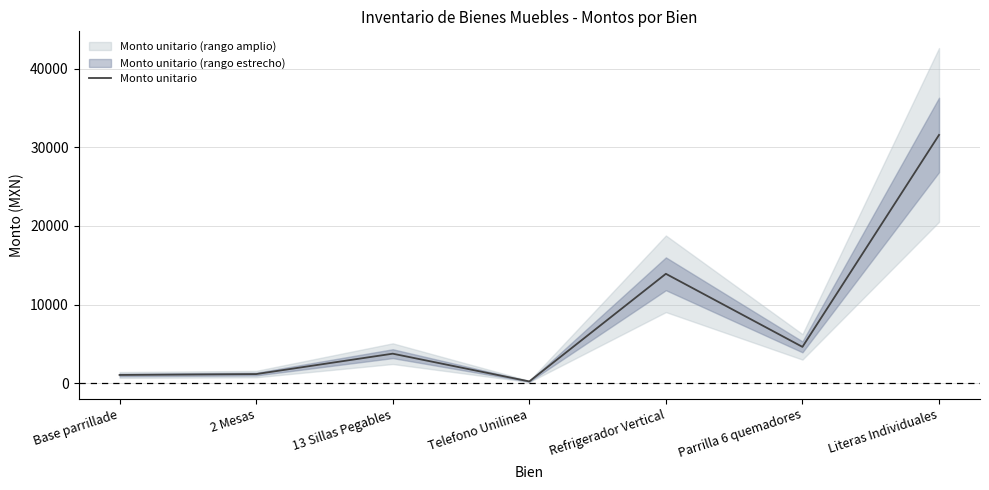

True or false: the data has more than 0 interior local peaks.

True